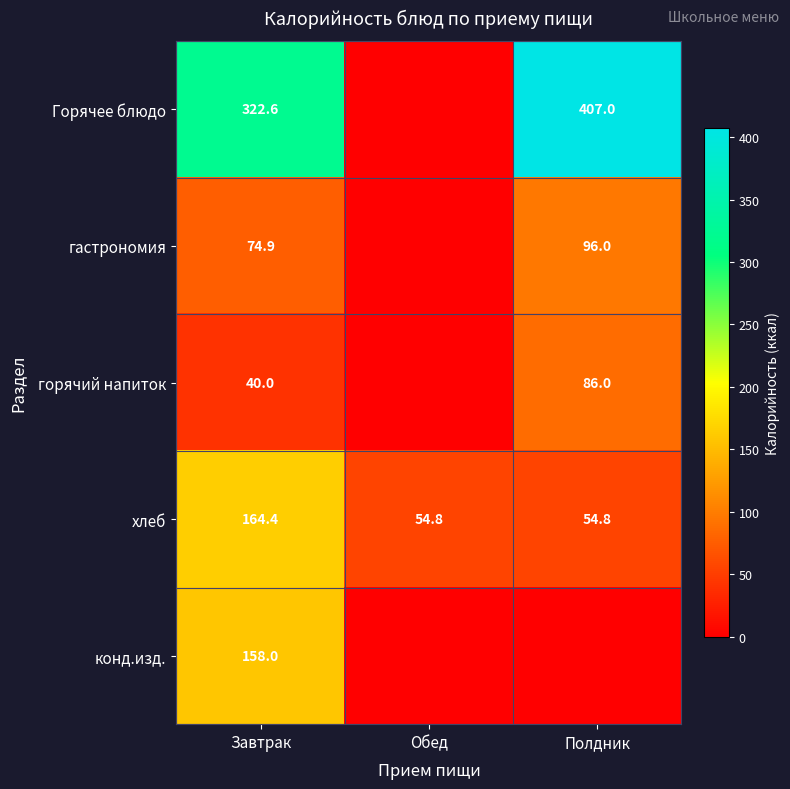

What is the highest value of the хлеб series?

164.4